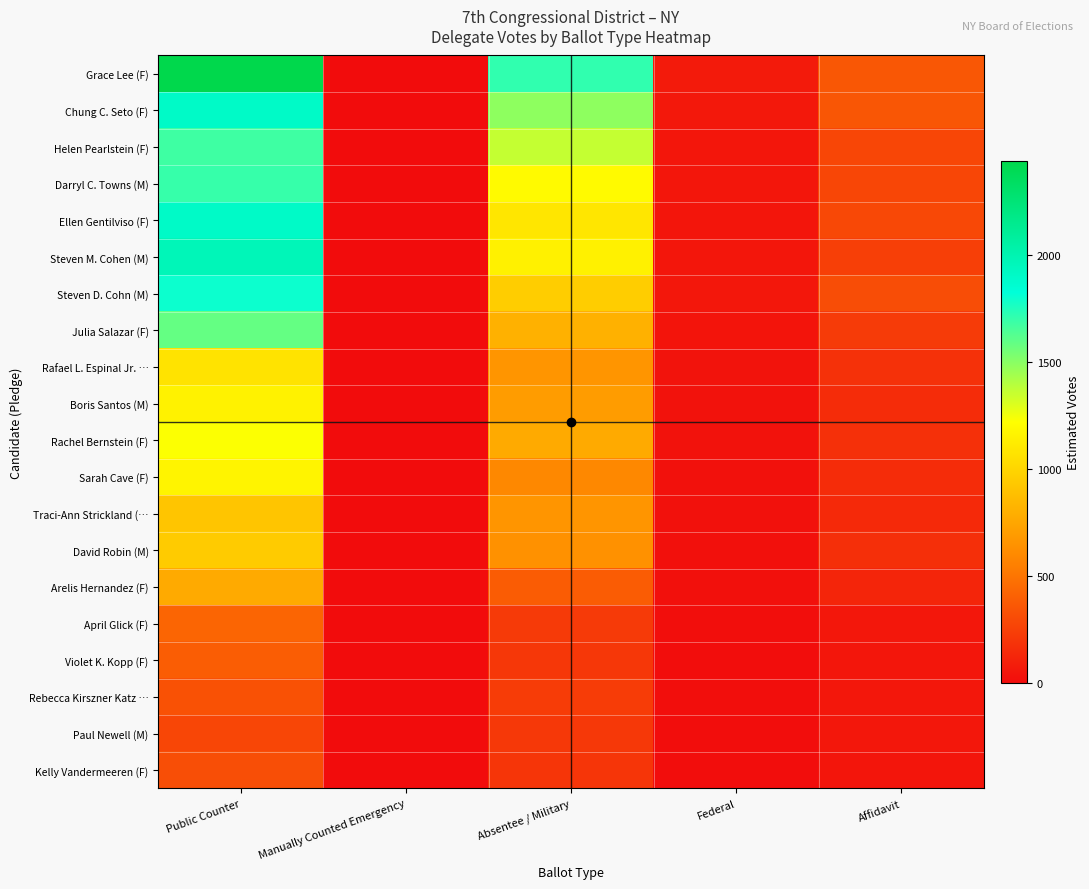

At which category is the sum across all series the highest?

Public Counter